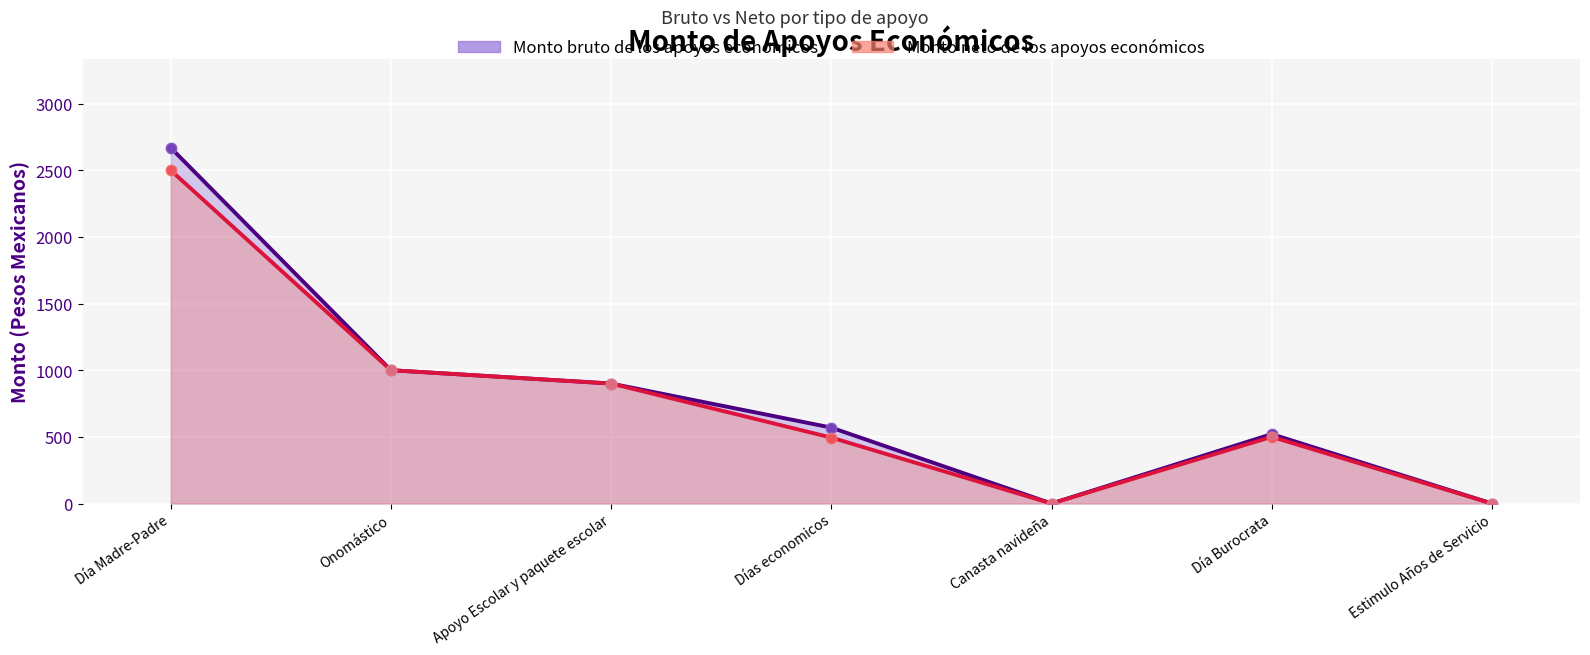

At how many categories does at least one series exceed 787?

3